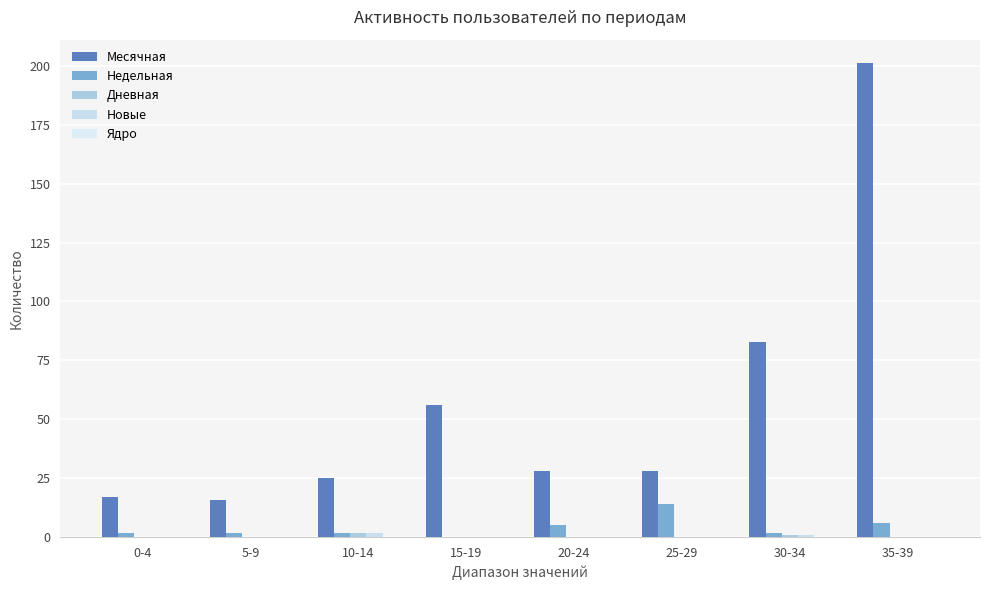

How many groups of bars are there?

8